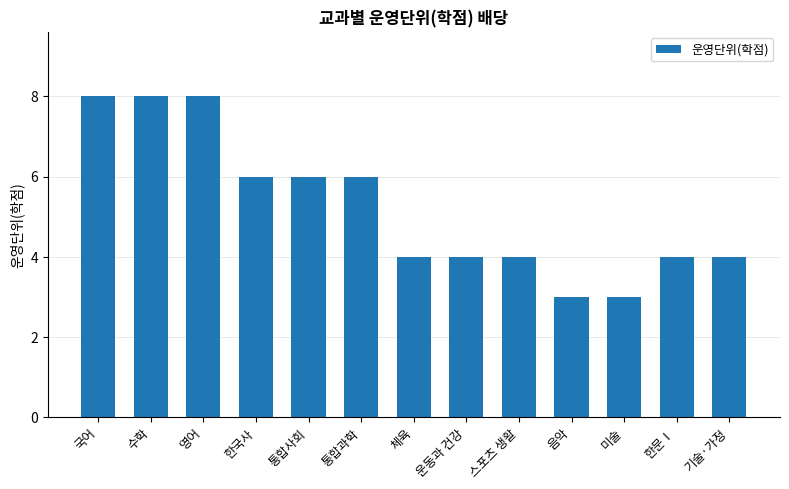

What is the maximum value shown in the chart?

8